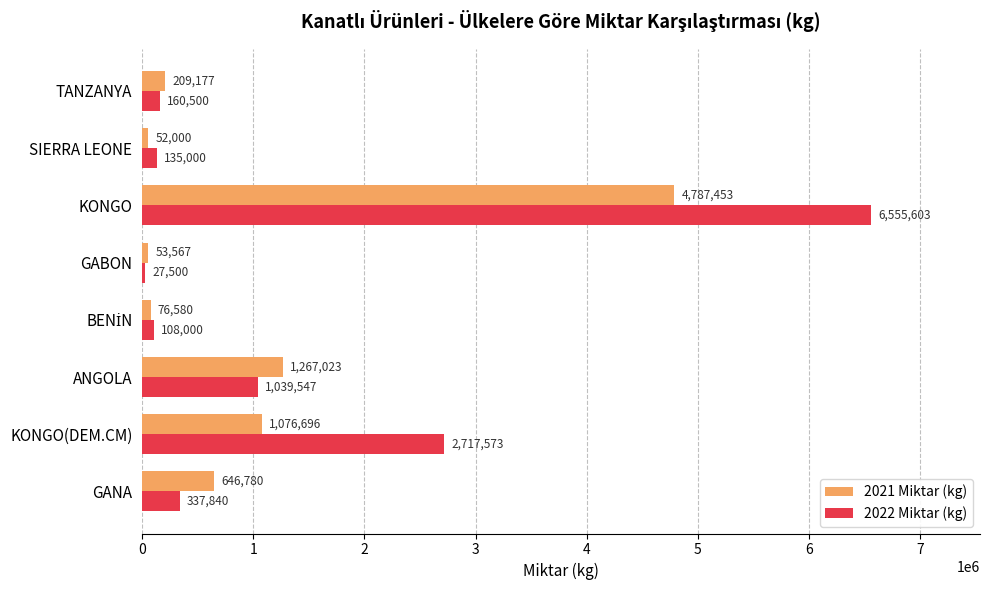

What is the minimum value for 2021 Miktar (kg)?

52000